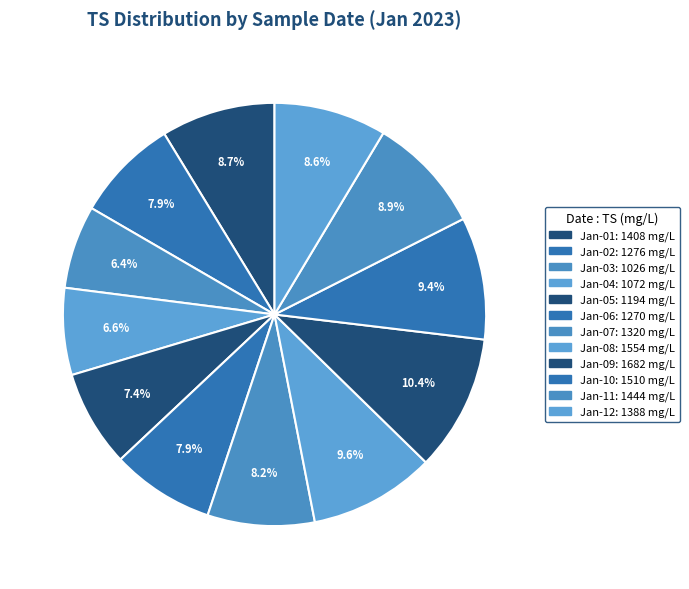

How many slices are in this pie chart?

12